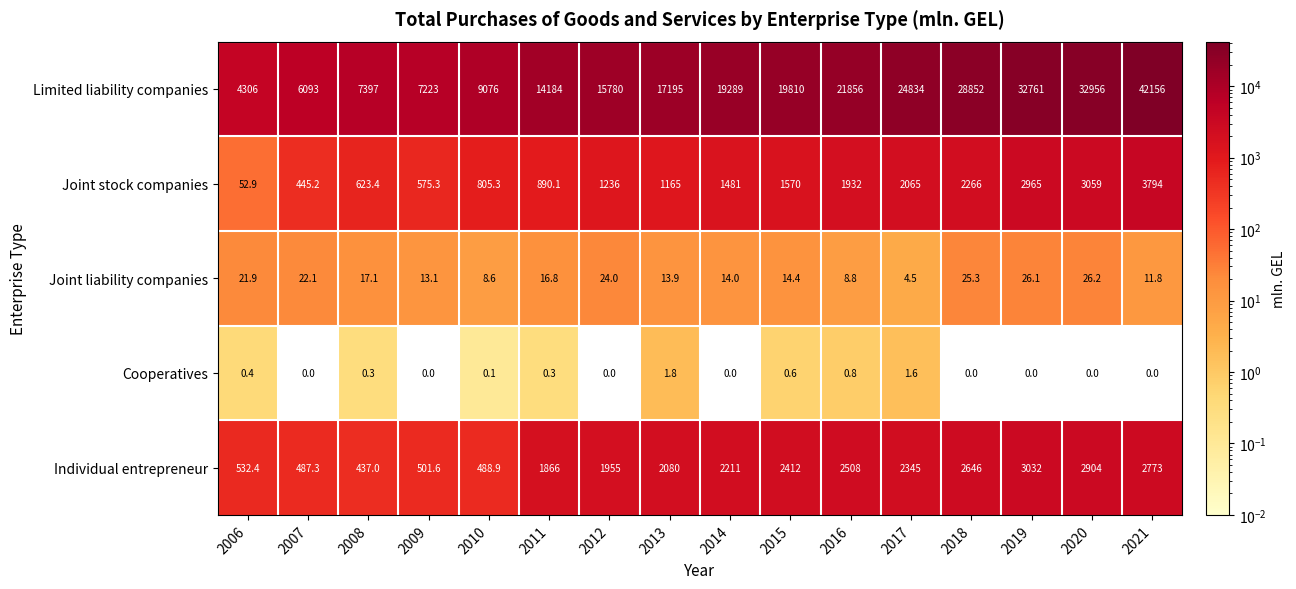

At 2013, list the series in order from largest to smallest.

Limited liability companies, Individual entrepreneur, Joint stock companies, Joint liability companies, Cooperatives